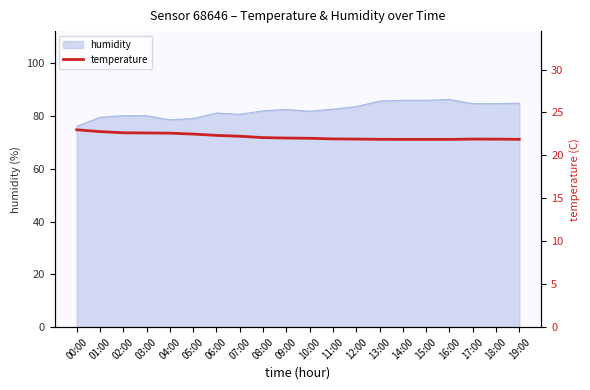

Reading right to left, extract all data points from this chart.

19:00=21.9	18:00=21.9	17:00=21.9	16:00=21.9	15:00=21.9	14:00=21.9	13:00=21.9	12:00=21.9	11:00=21.9	10:00=22.0	09:00=22.0	08:00=22.1	07:00=22.2	06:00=22.3	05:00=22.5	04:00=22.6	03:00=22.6	02:00=22.6	01:00=22.8	00:00=23.0